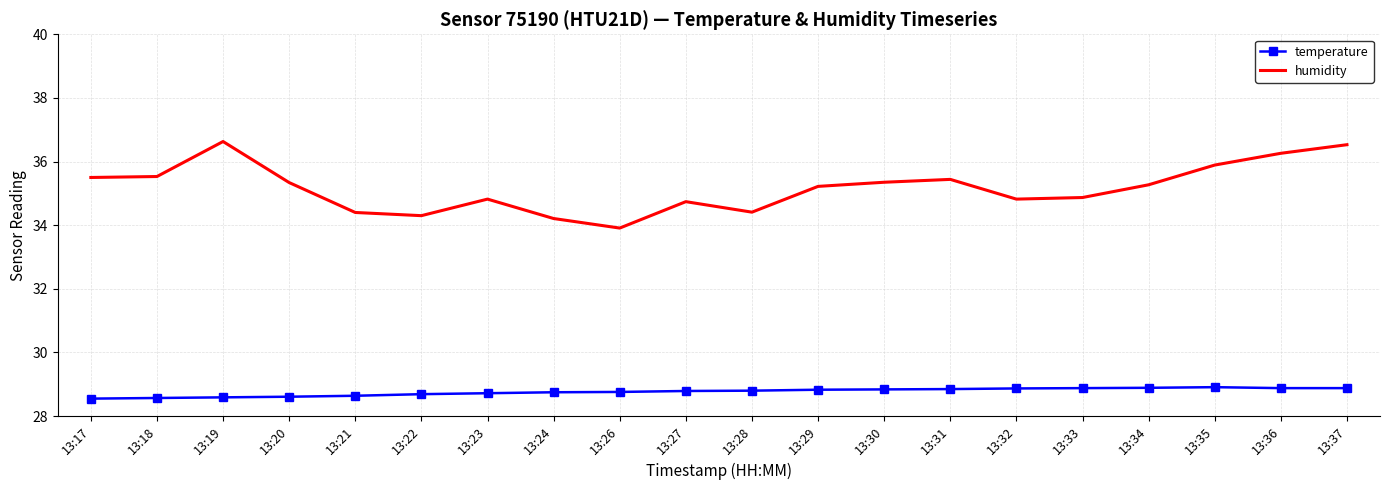

Is it true that humidity equals 46.9 at 13:17?

False